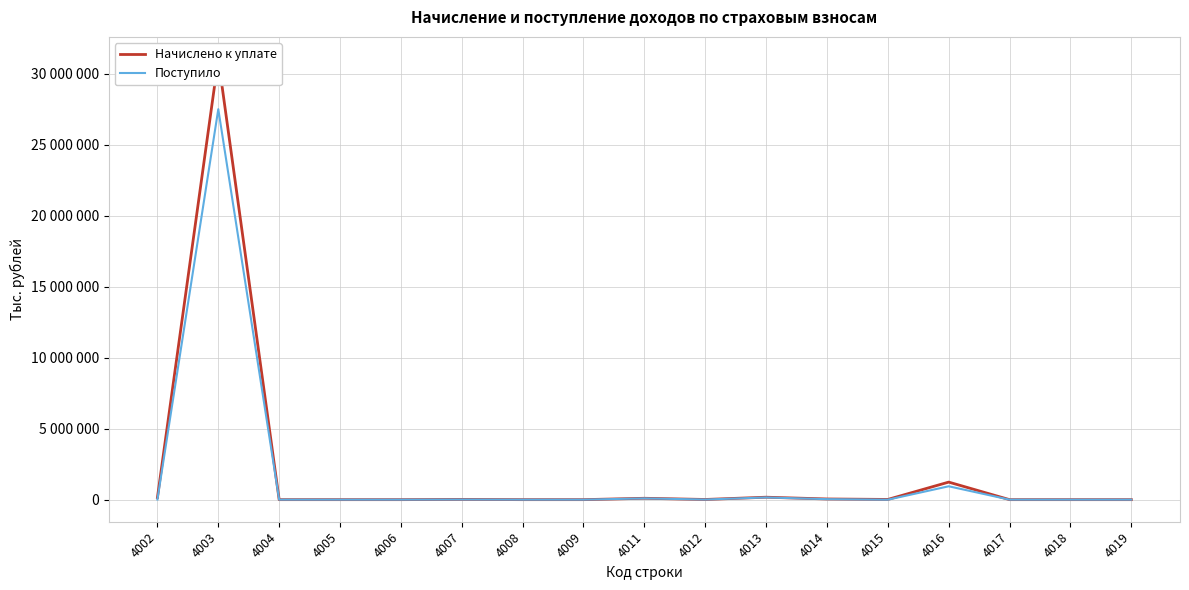

What is the difference between the highest and lowest values at 4004?

245